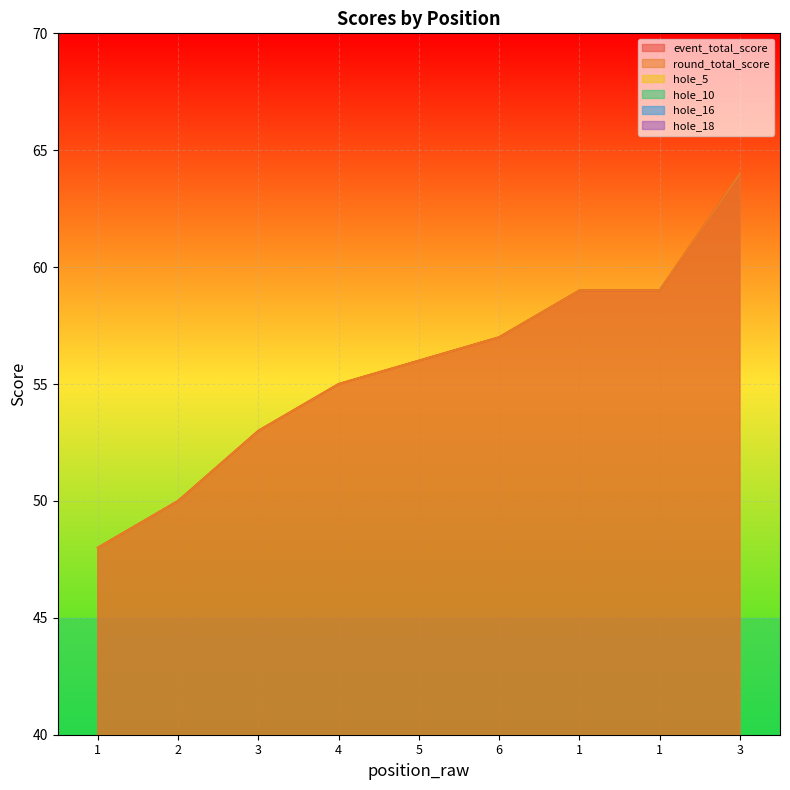

The value of hole_18 at 2 is 6. True or false?

False